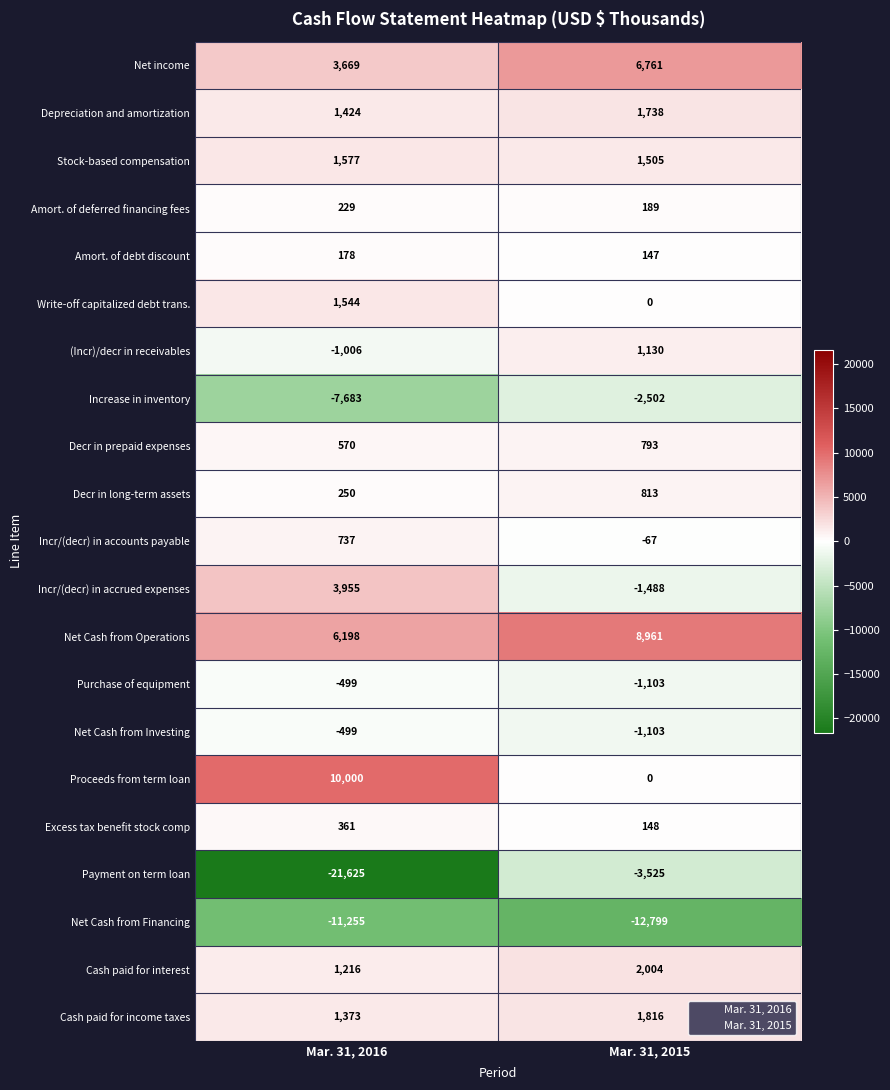

At which category is the sum across all series the highest?

Mar. 31, 2015